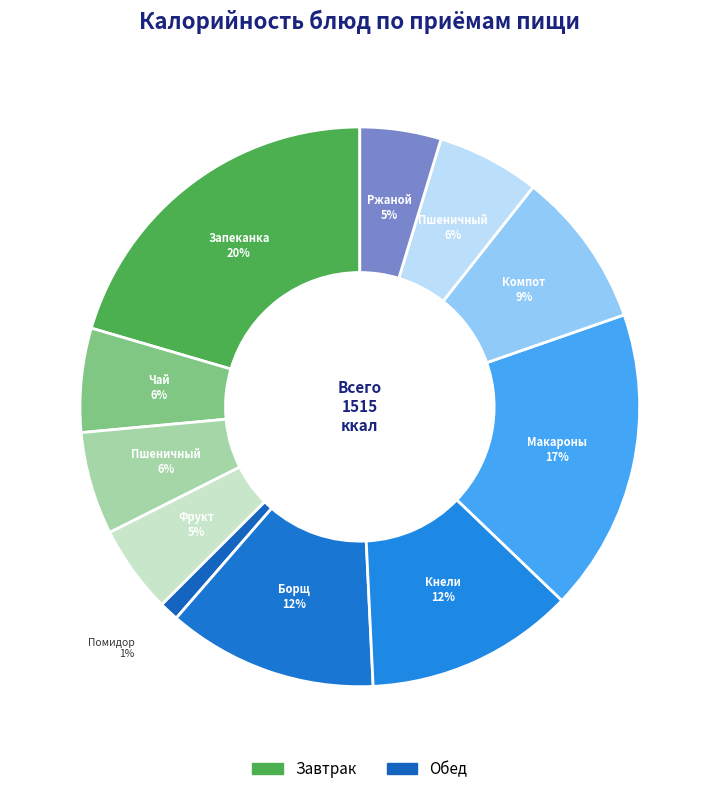

How many segments does this pie chart have?

11